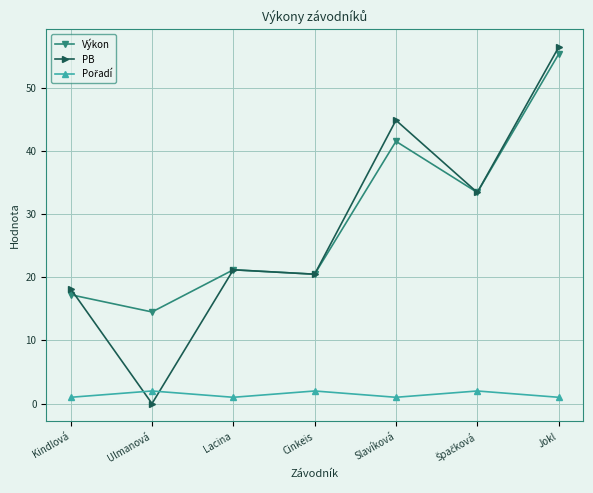

What is the highest value of the Výkon series?

55.4